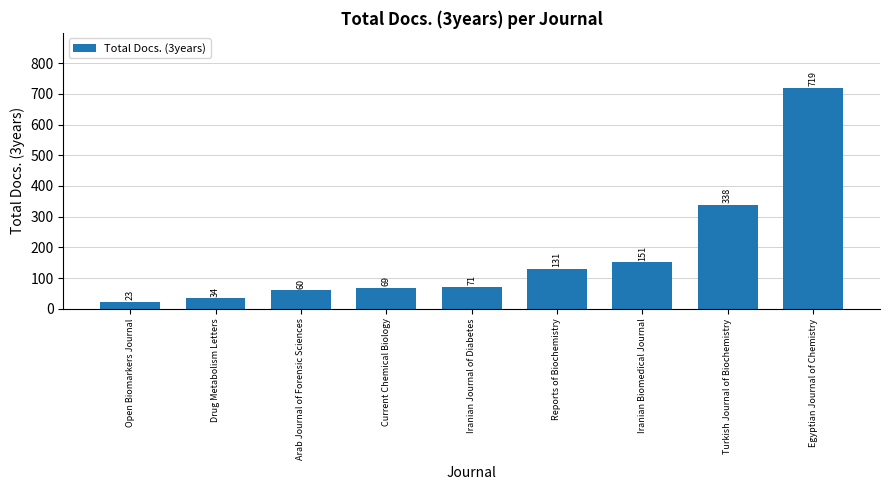

What is the difference between the maximum and minimum values?

696